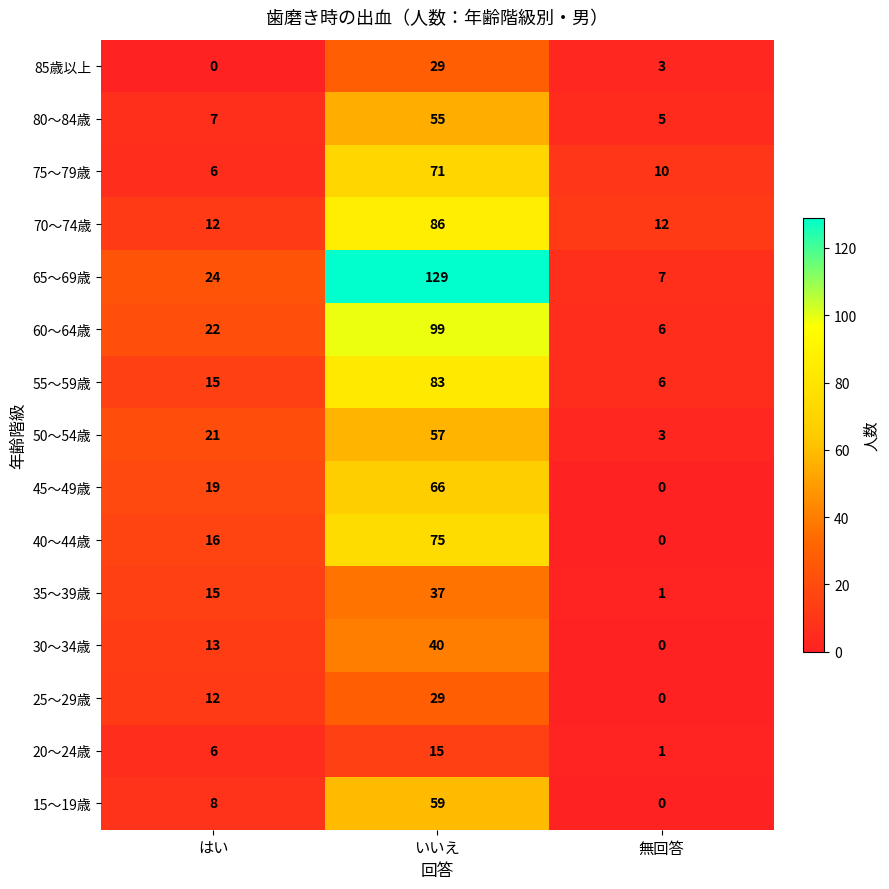

How many values in the 45～49歳 series are below 19?

1